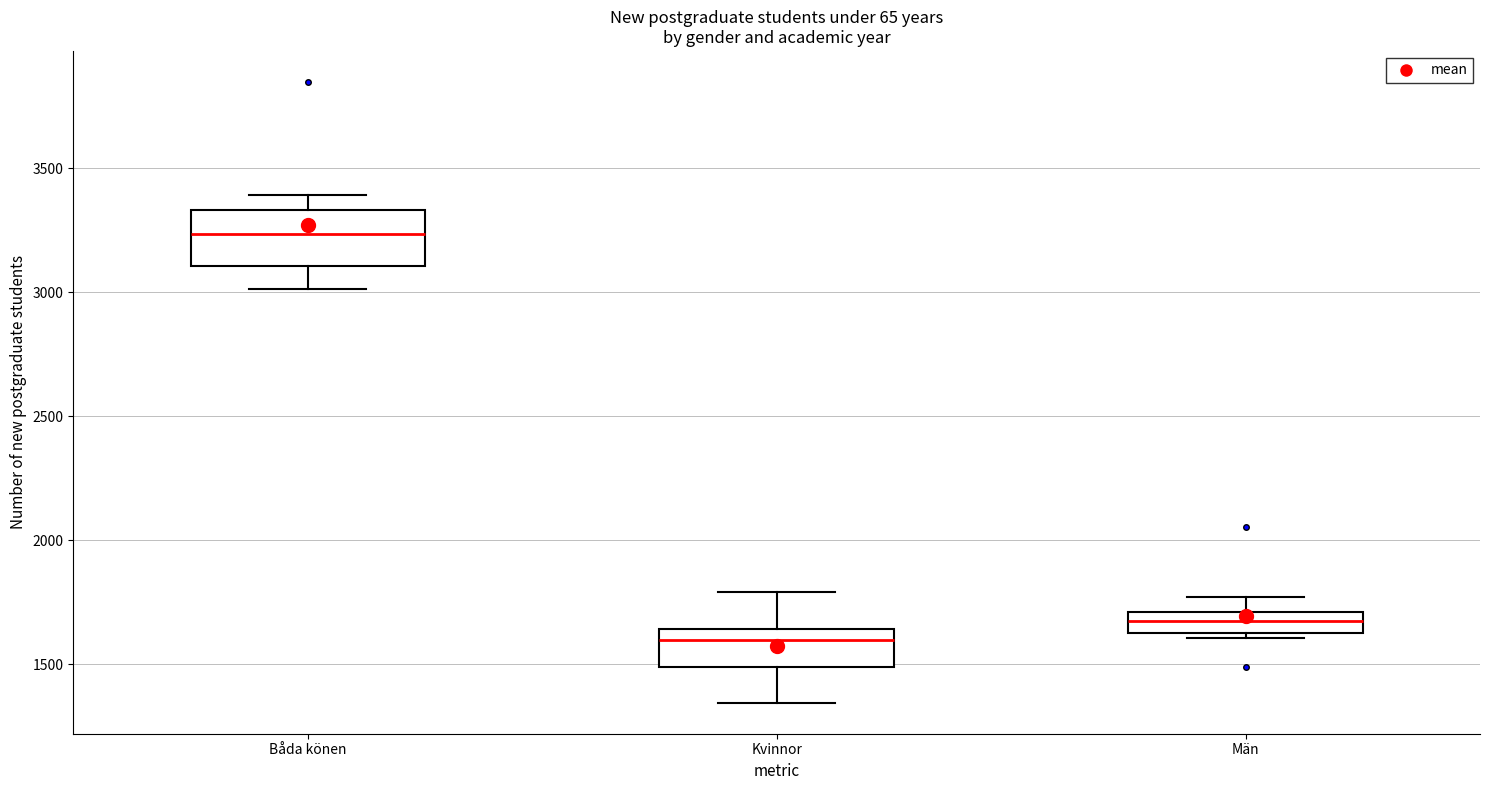

Which box is the tallest, from its lower edge to its upper edge?

Båda könen